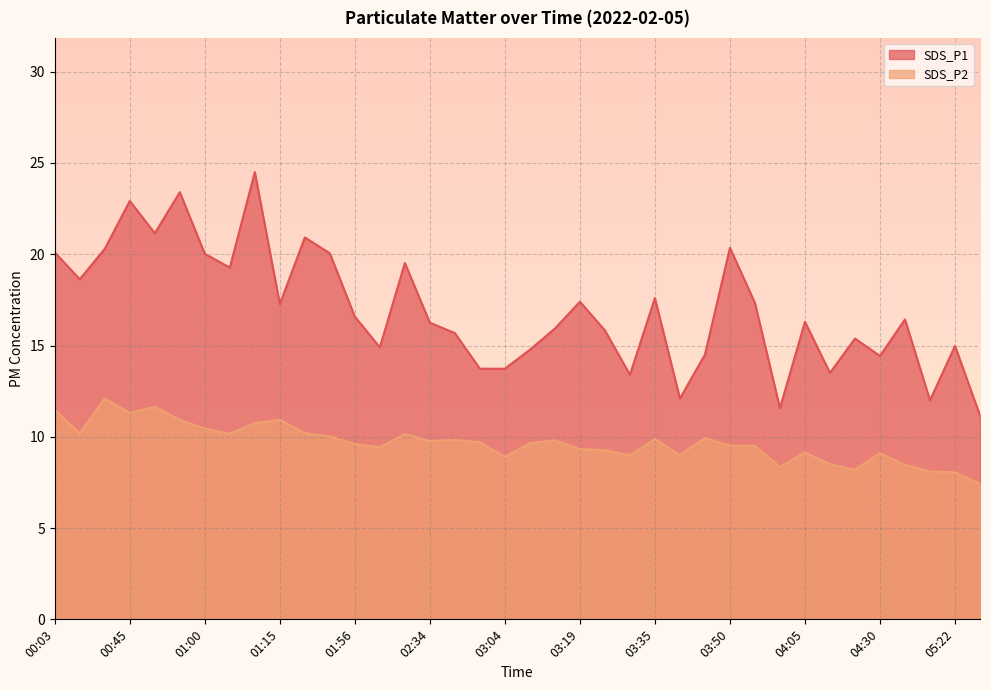

What is the minimum value shown in the chart?

7.4